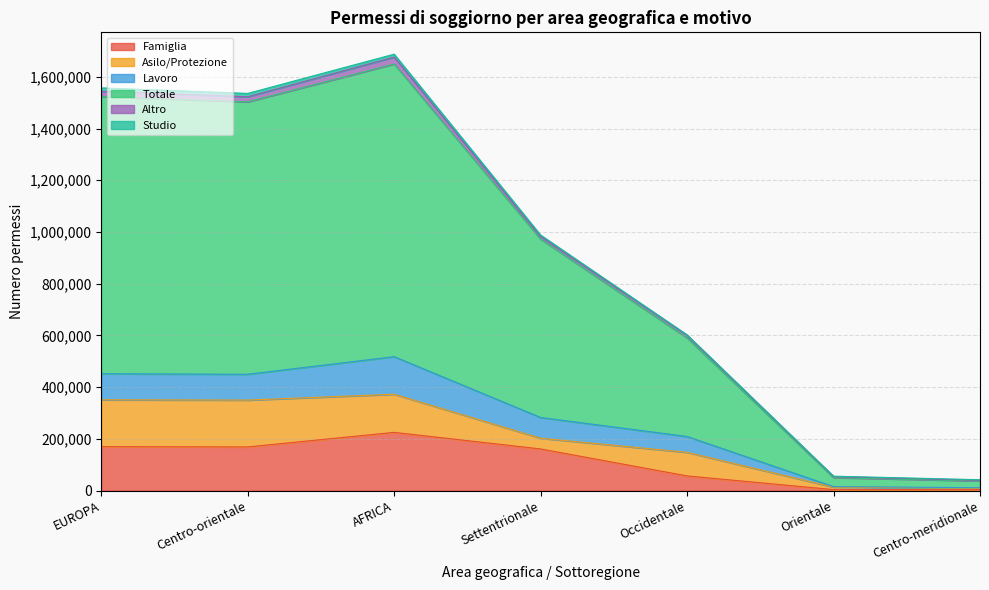

What is the value of the Famiglia point at the 7th from the left?

3785